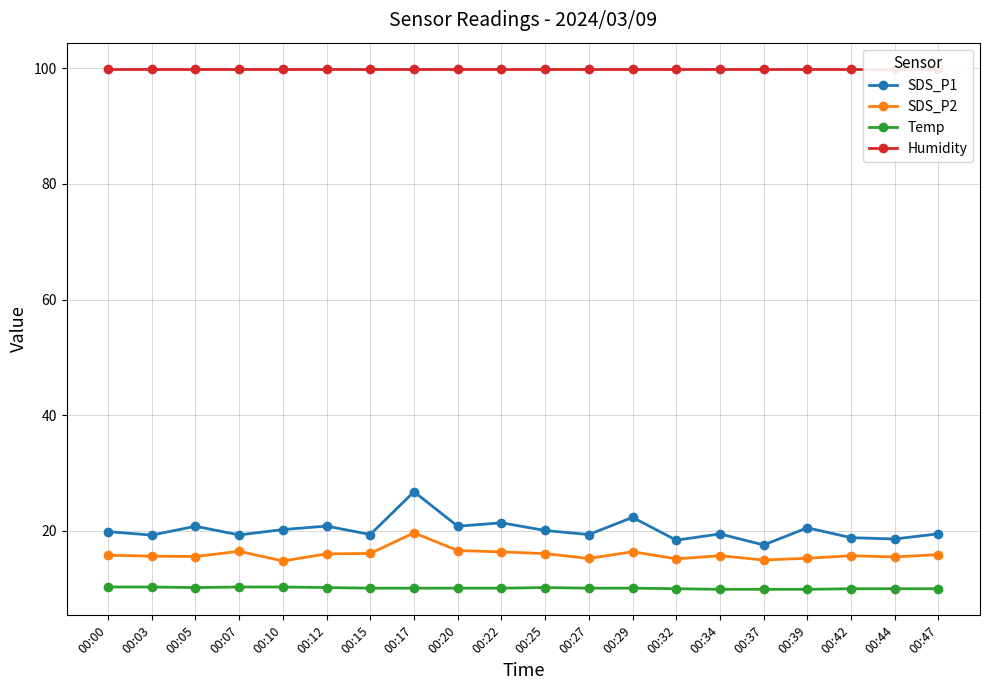

How many lines are shown in the chart?

4